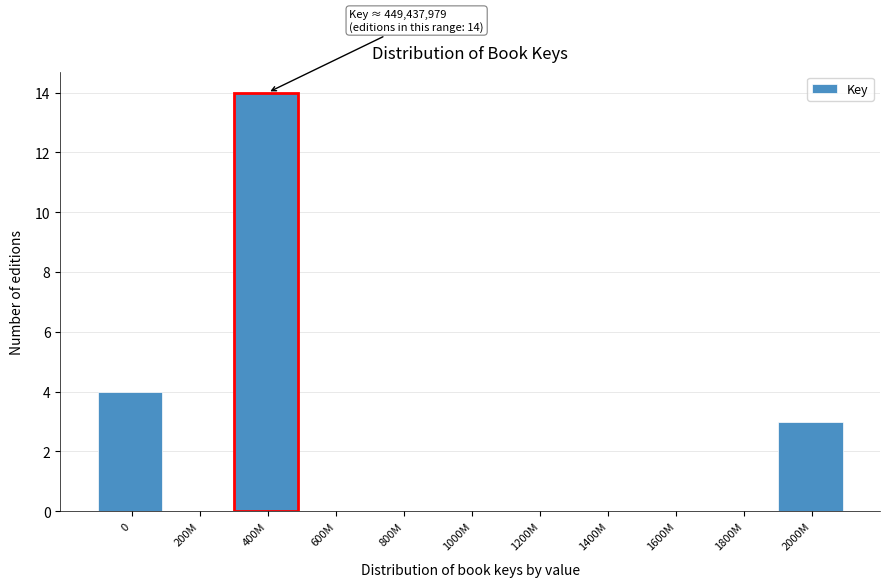

Reading left to right, extract all data points from this chart.

0=4	200M=0	400M=14	600M=0	800M=0	1000M=0	1200M=0	1400M=0	1600M=0	1800M=0	2000M=3